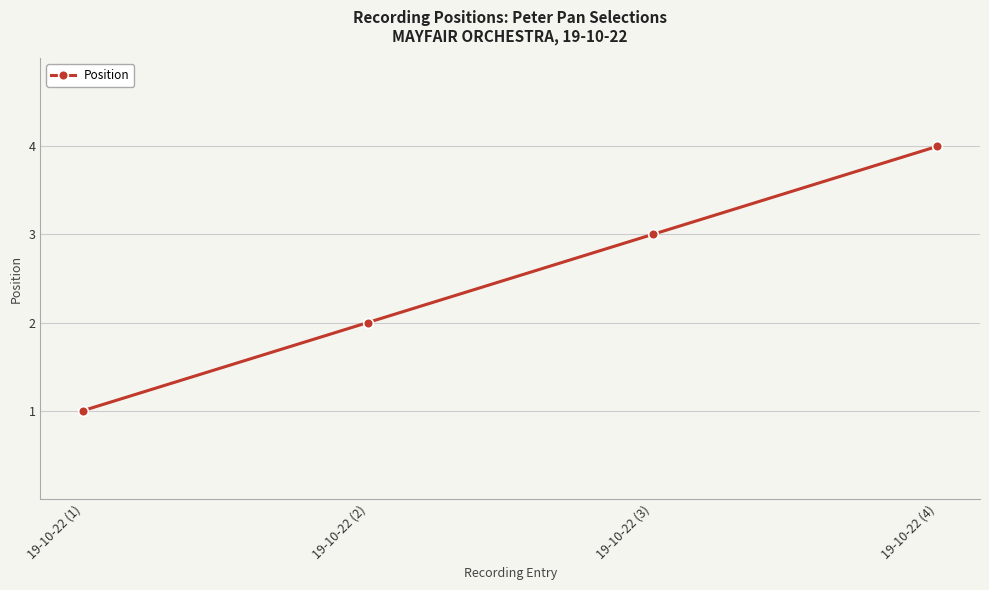

How many values are below 3?

2